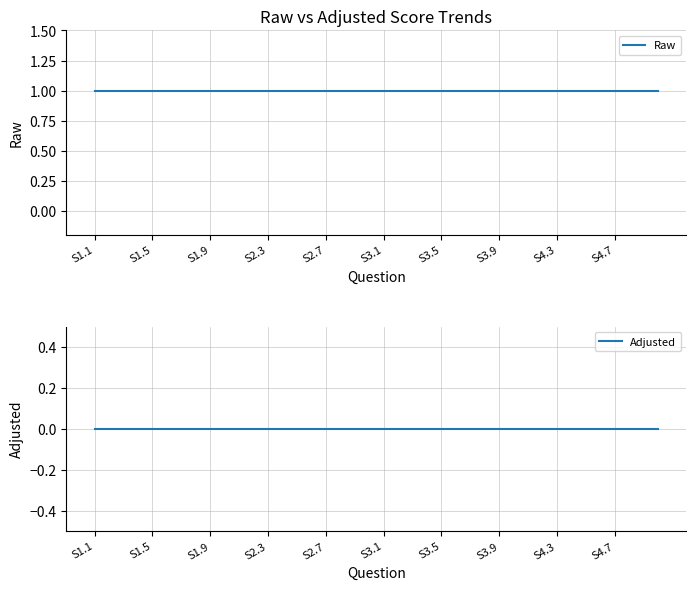

List the series in order of their peak value, highest first.

Raw, Adjusted